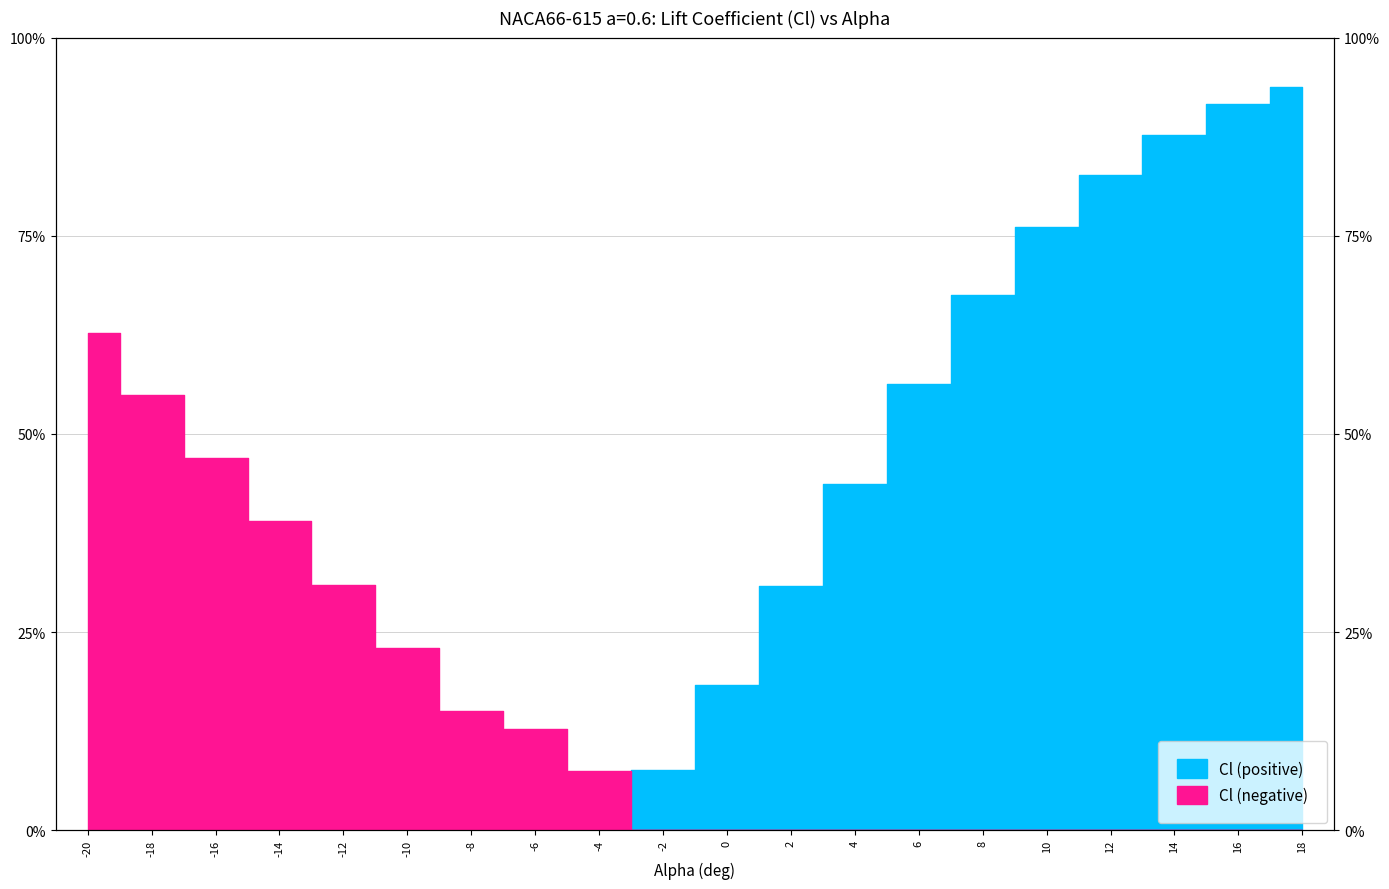

Reading left to right, list all the values displayed in this chart.

Cl (positive): 0.0	0.0	0.0	0.0	0.0	0.0	0.0	0.0	0.0	0.1	0.3	0.4	0.6	0.8	0.9	1.1	1.2	1.2	1.3	1.3
Cl (negative): 0.9	0.8	0.7	0.5	0.4	0.3	0.2	0.2	0.1	0.0	0.0	0.0	0.0	0.0	0.0	0.0	0.0	0.0	0.0	0.0